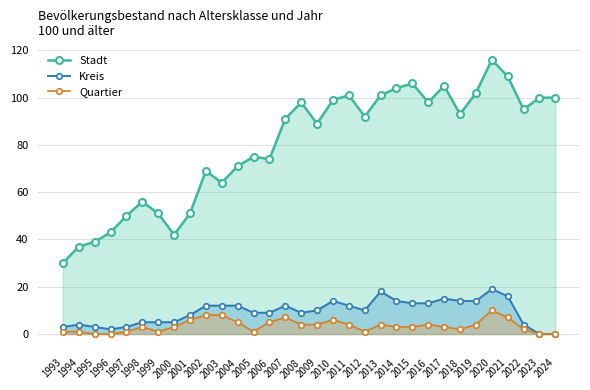

True or false: Kreis has a value of 10 at 2009.

True